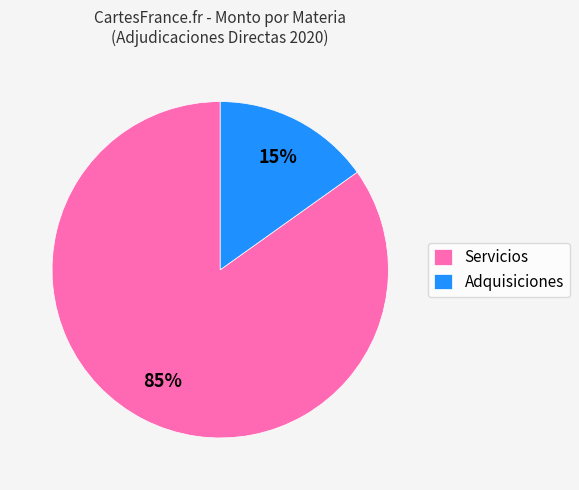

Between Adquisiciones and Servicios, which is larger?

Servicios